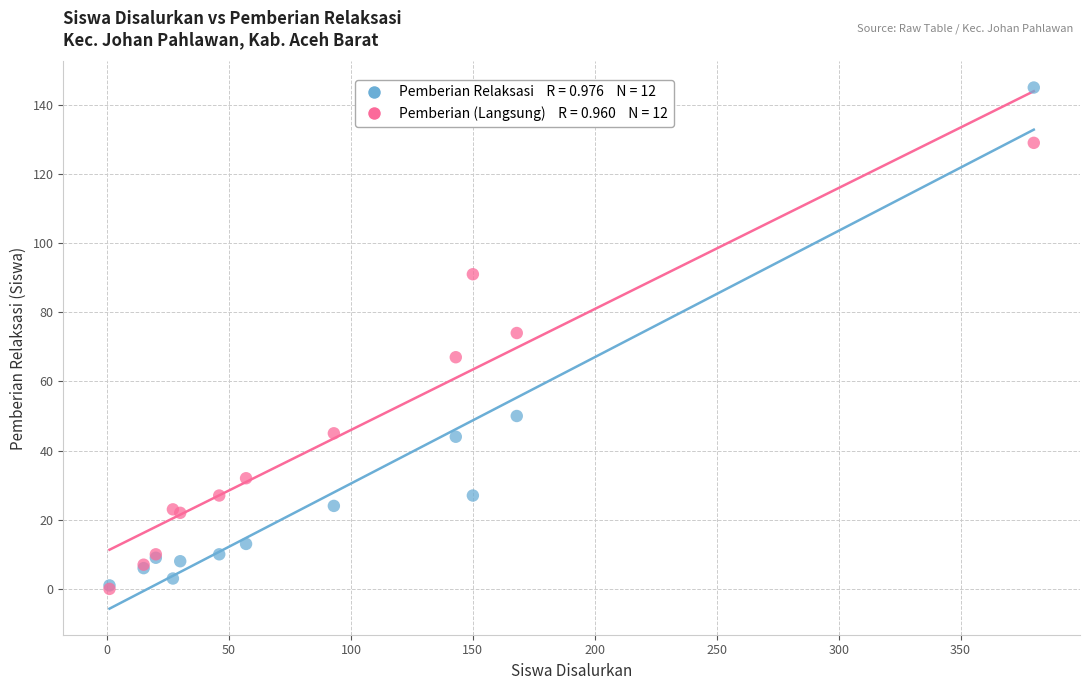

Across all series, what Y value is closest to 72?

74